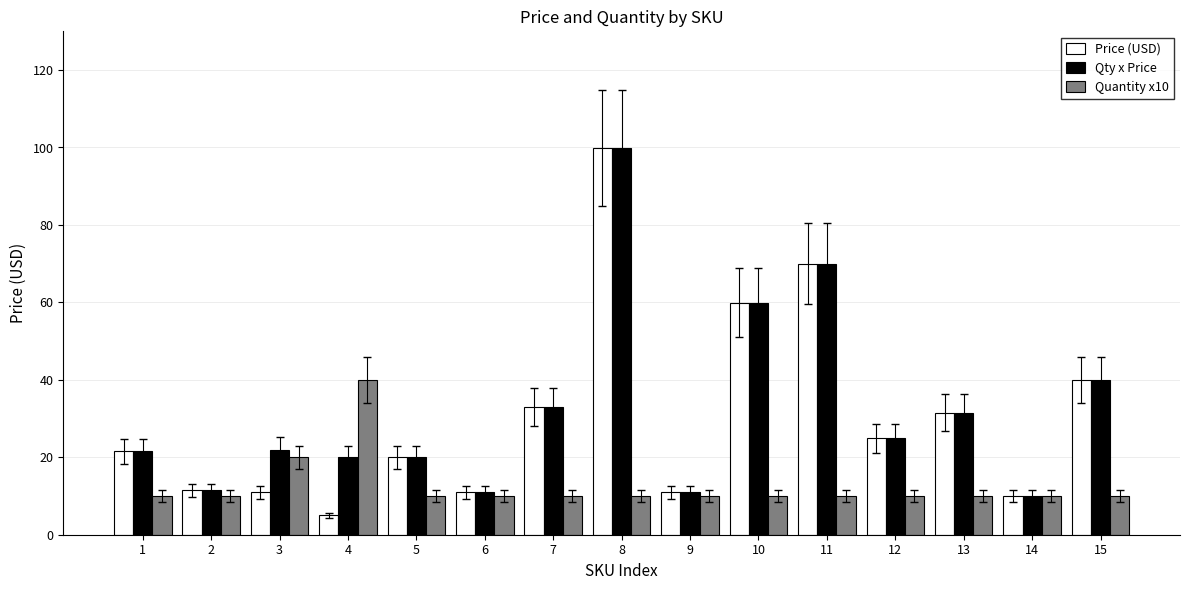

Is the value of Qty x Price at 13 greater than the value of Price (USD) at 12?

Yes